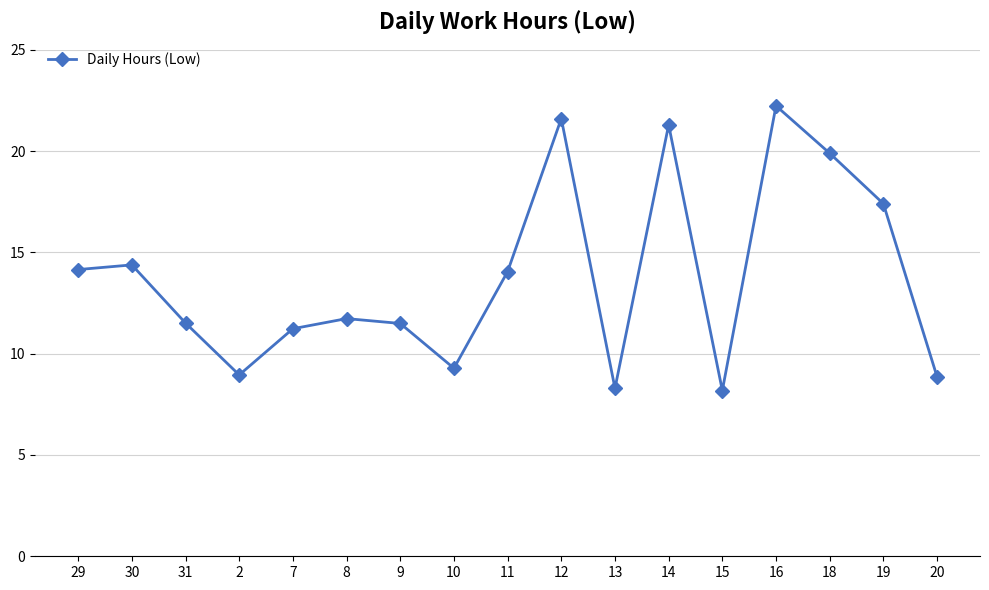

What value does the data have at 20?

8.9